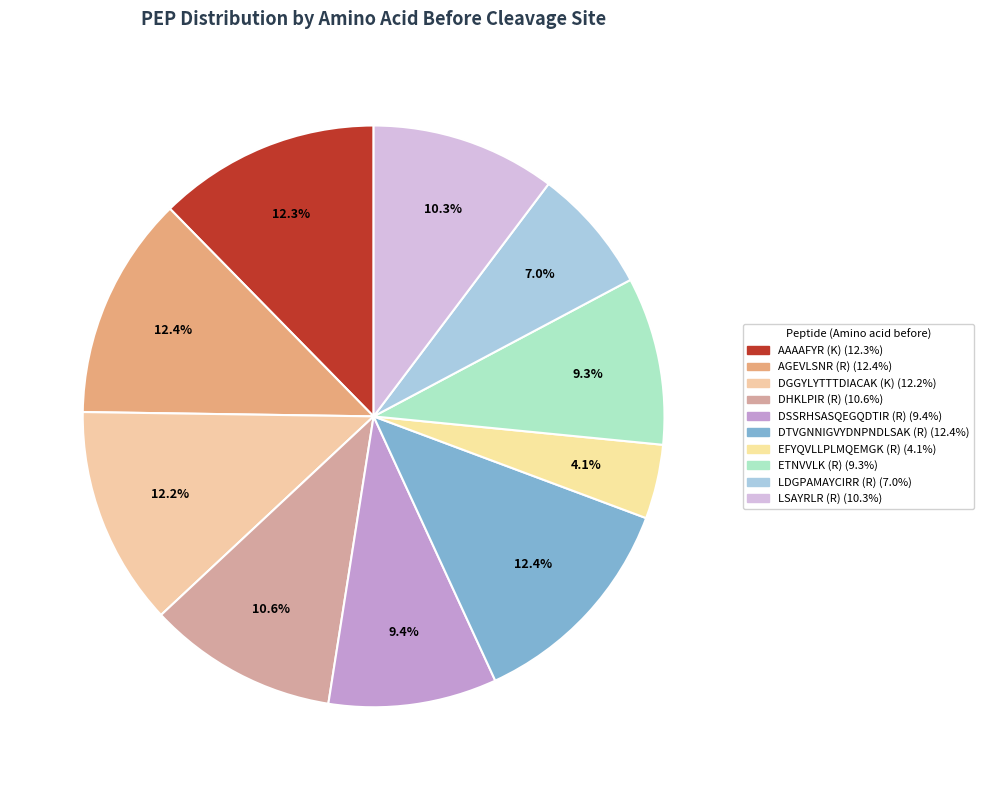

How many segments does this pie chart have?

10